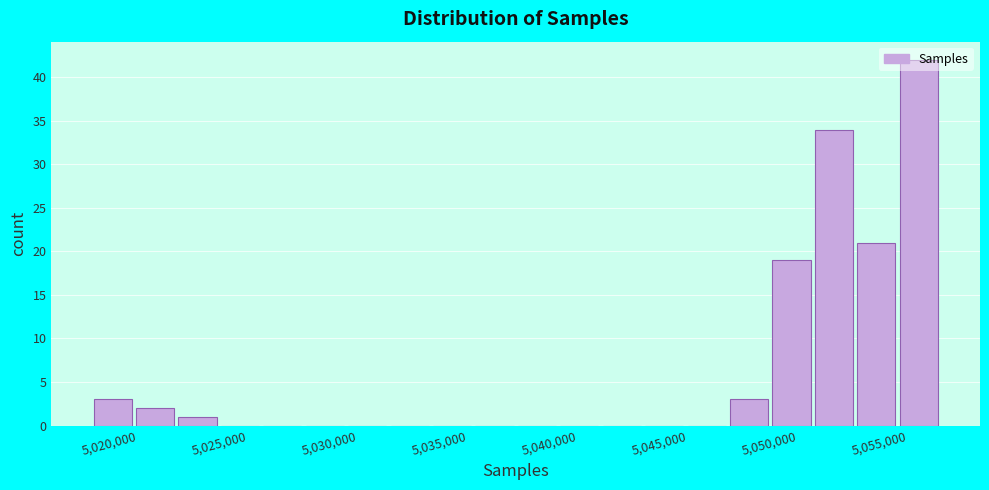

Around what value on the x-axis is the tallest bar? Give the approximate position of its centre, as read against the axis.

5055500